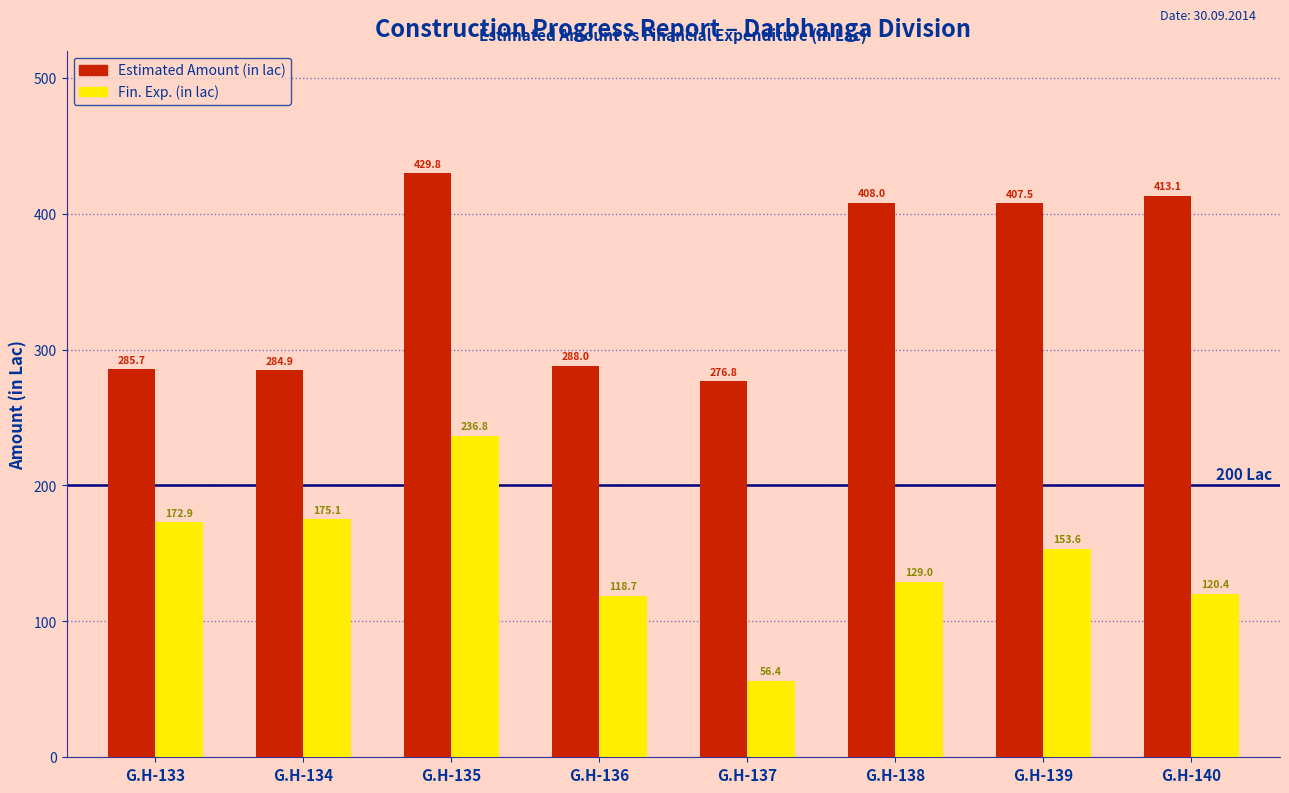

How many distinct data groups are displayed?

2